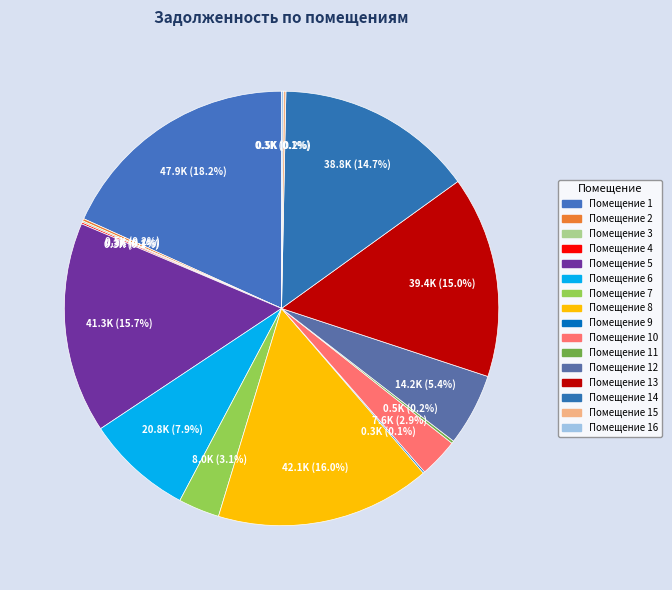

Which category has the smallest portion of the pie?

3